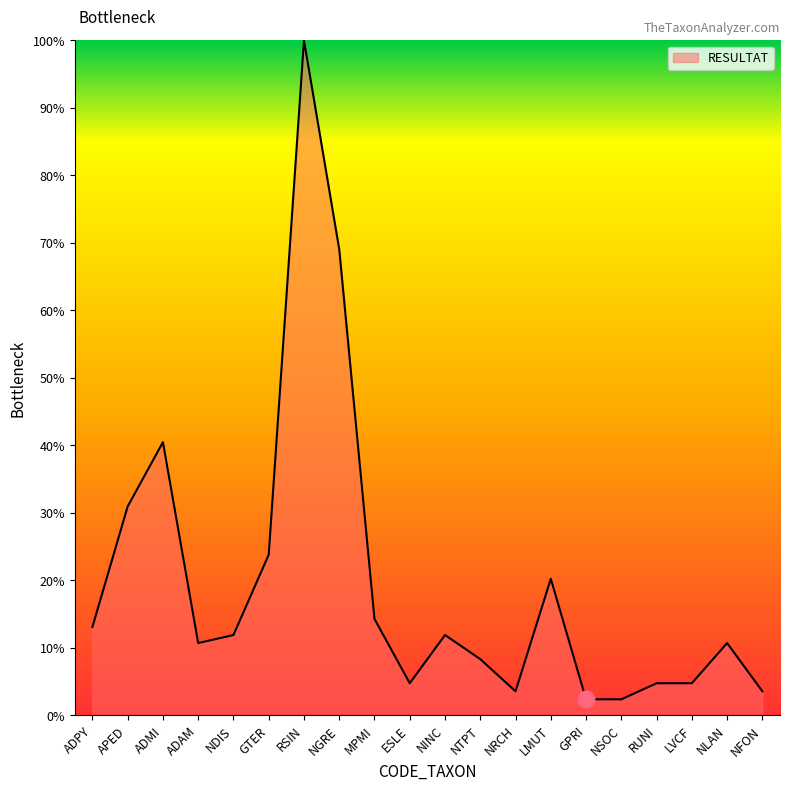

At which category does the chart reach its peak across all series?

RSIN